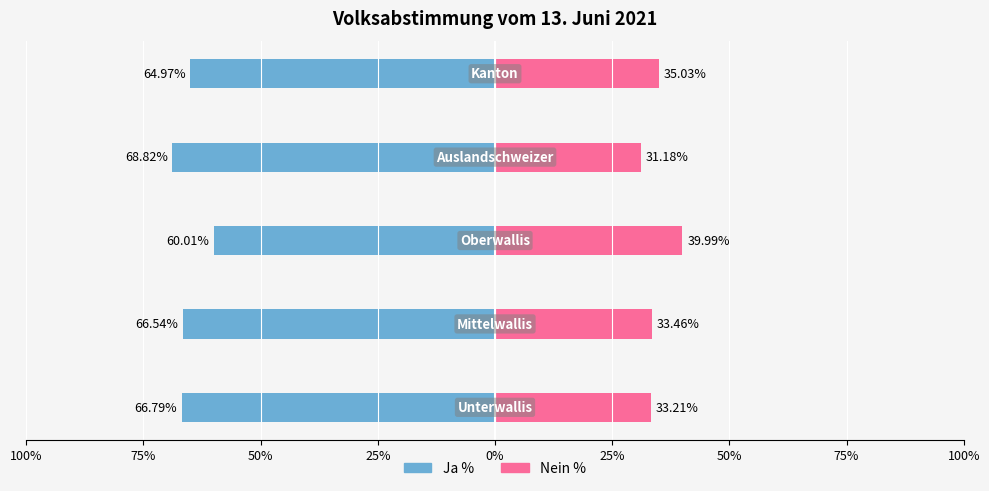

What is the spread (max minus min) of values at 100%?

100.0